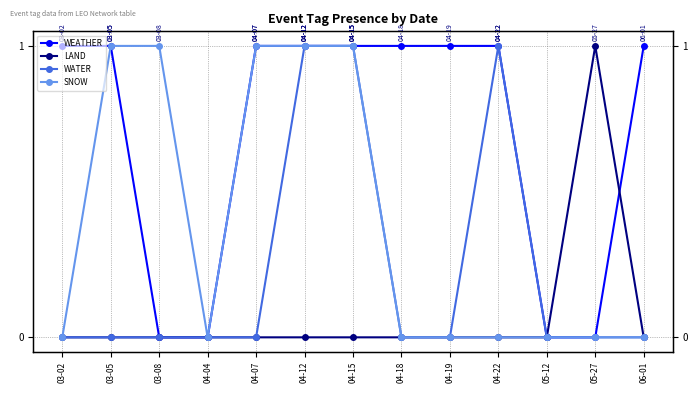

Which series has the largest total across all categories?

WEATHER